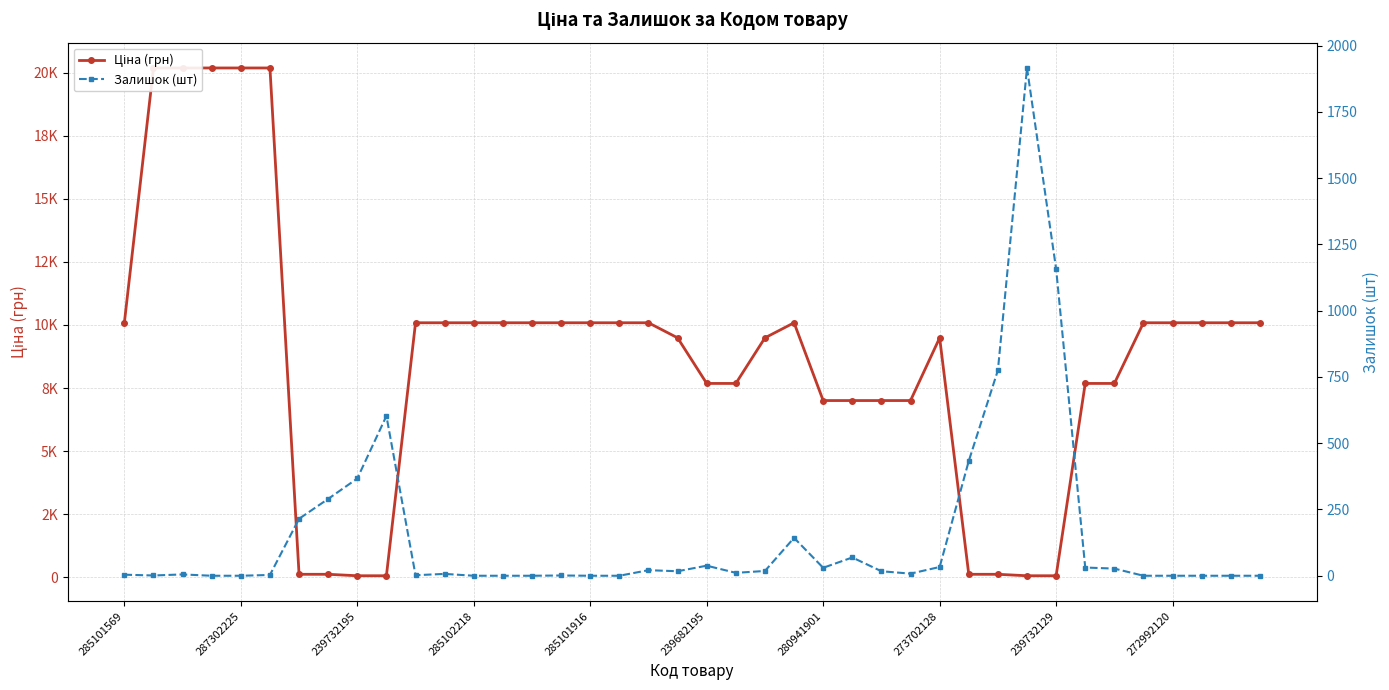

Where is the first local minimum for Залишок (шт)?

287302225